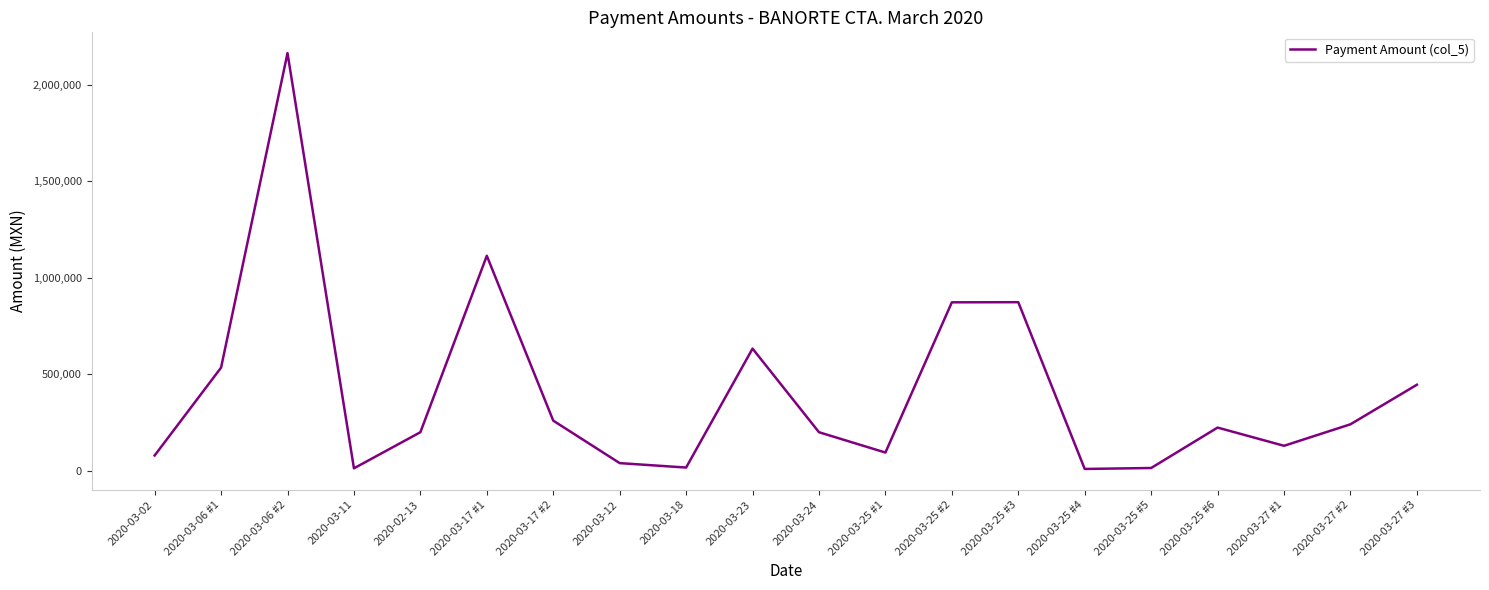

Where is the data nearest to the value 1086435?

2020-03-17 #1